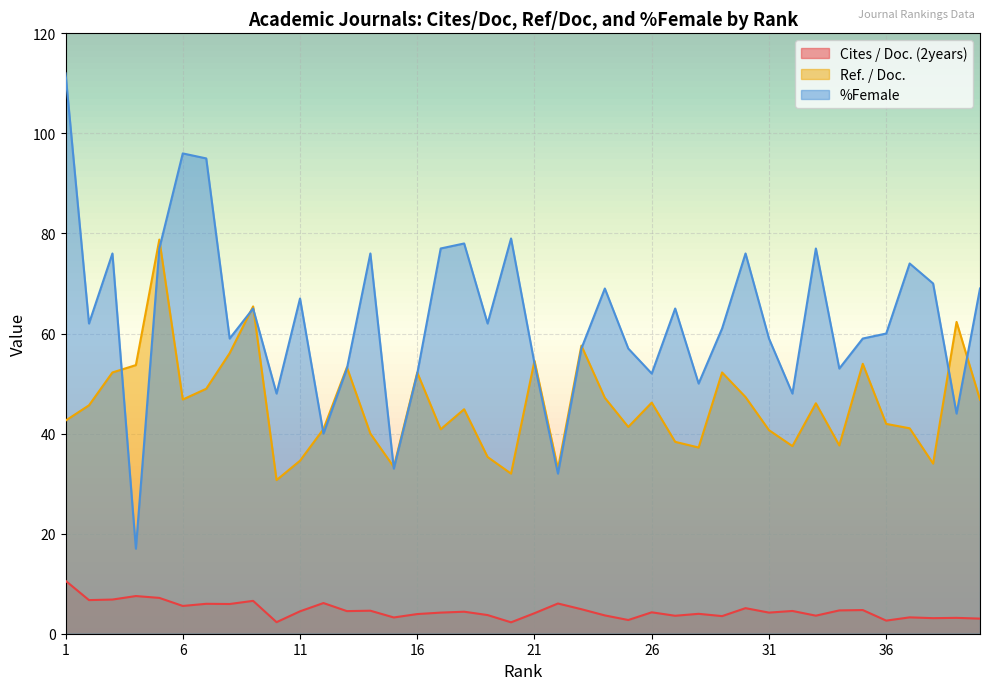

What is the sum of all %Female values?

2510.0